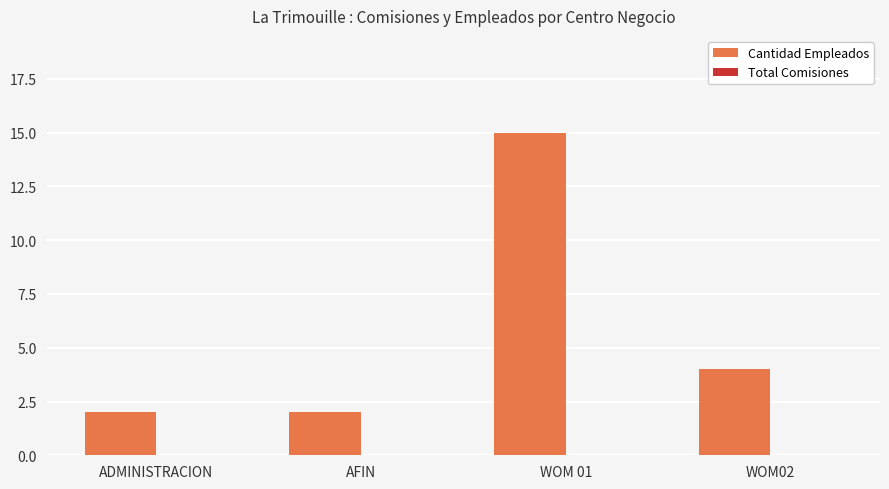

Reading left to right, transcribe all the data shown in this chart.

ADMINISTRACION=2	AFIN=2	WOM 01=15	WOM02=4